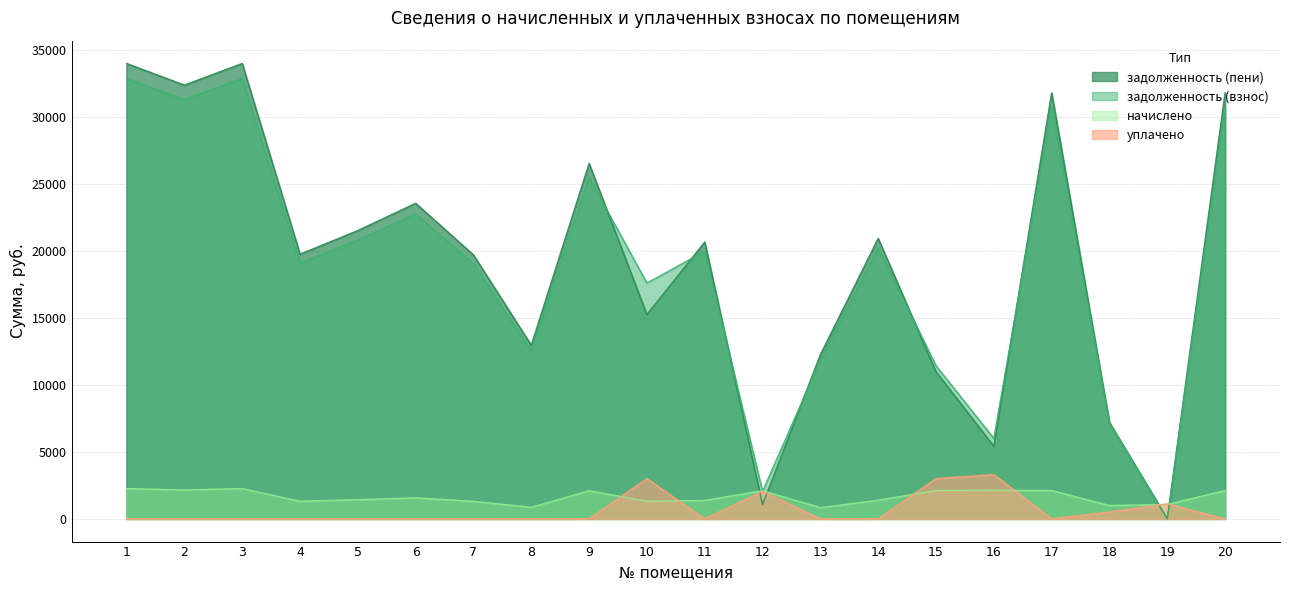

Reading left to right, extract all data points from this chart.

задолженность (взнос): 32834.6	31271.1	32834.6	19080.4	20786.7	22751.5	19028.5	12513.4	25456.2	17580.4	19959.2	2051.9	11831.8	20217.8	11418.5	5998.8	30714.6	7190.2	0.1	30714.6
задолженность (пени): 33962.4	32347.4	33962.4	19735.7	21500.6	23533.0	19682.0	12943.2	26502.2	15235.7	20644.7	1047.8	12247.3	20912.2	10975.3	5412.7	31769.6	7171.5	0.0	31769.6
начислено: 2255.5	2152.5	2255.5	1310.7	1427.9	1562.9	1307.2	859.6	2092.1	1310.7	1371.1	2095.7	831.2	1388.8	2113.4	2127.7	2109.9	994.6	1065.6	2109.9
уплачено: 0.0	0.0	0.0	0.0	0.0	0.0	0.0	0.0	0.0	3000.0	0.0	2051.9	0.0	0.0	3000.0	3300.0	0.0	516.0	1116.0	0.0